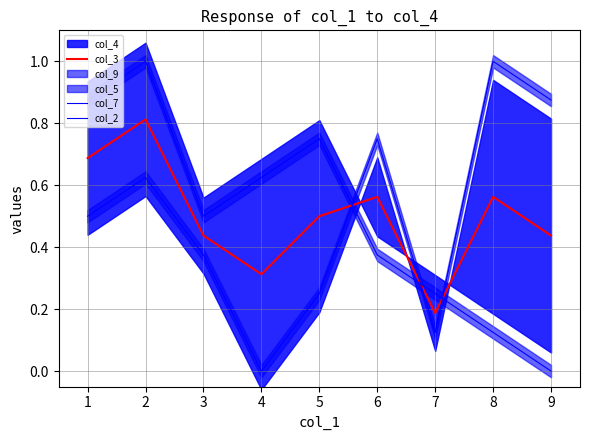

True or false: col_3 has more than 2 points higher than both neighbors.

True